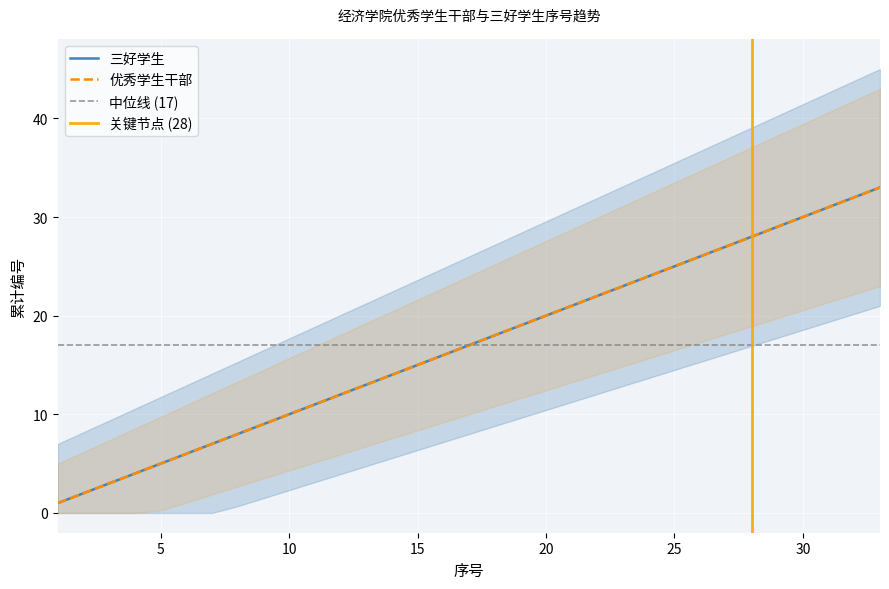

Is the value of 三好学生 at 23 greater than the value of 优秀学生干部 at 13?

Yes